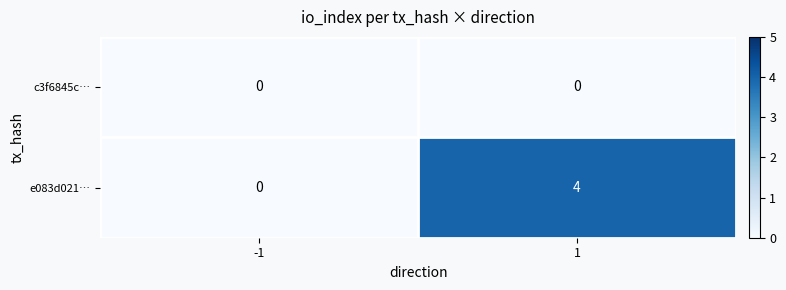

How many data points does each series have?

2